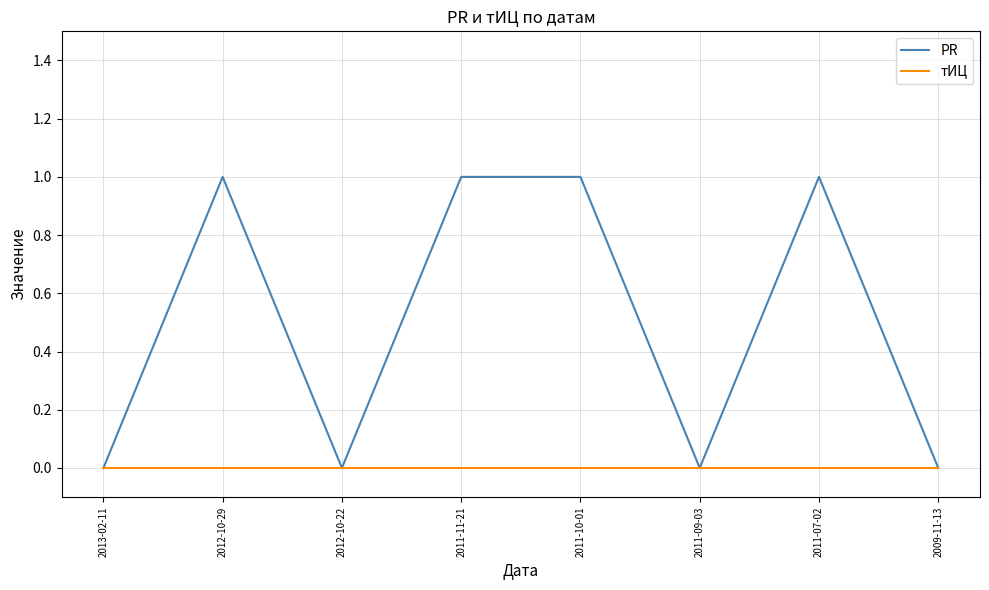

Which series has the widest spread of values?

PR